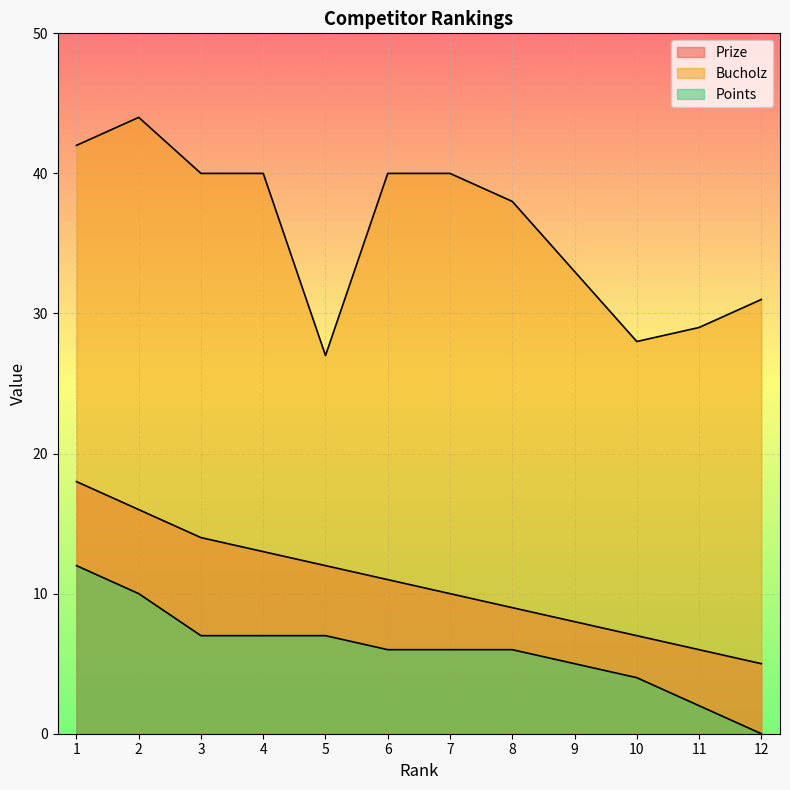

Does the chart display data point markers on the line(s)?

No